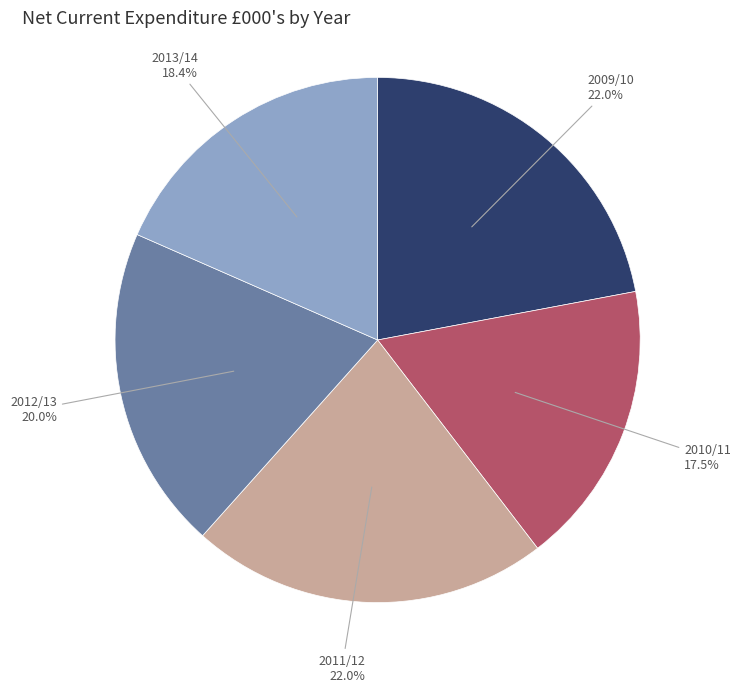

To the nearest percent, what is the difference between the 2011/12 and 2013/14 slice percentages?

4%